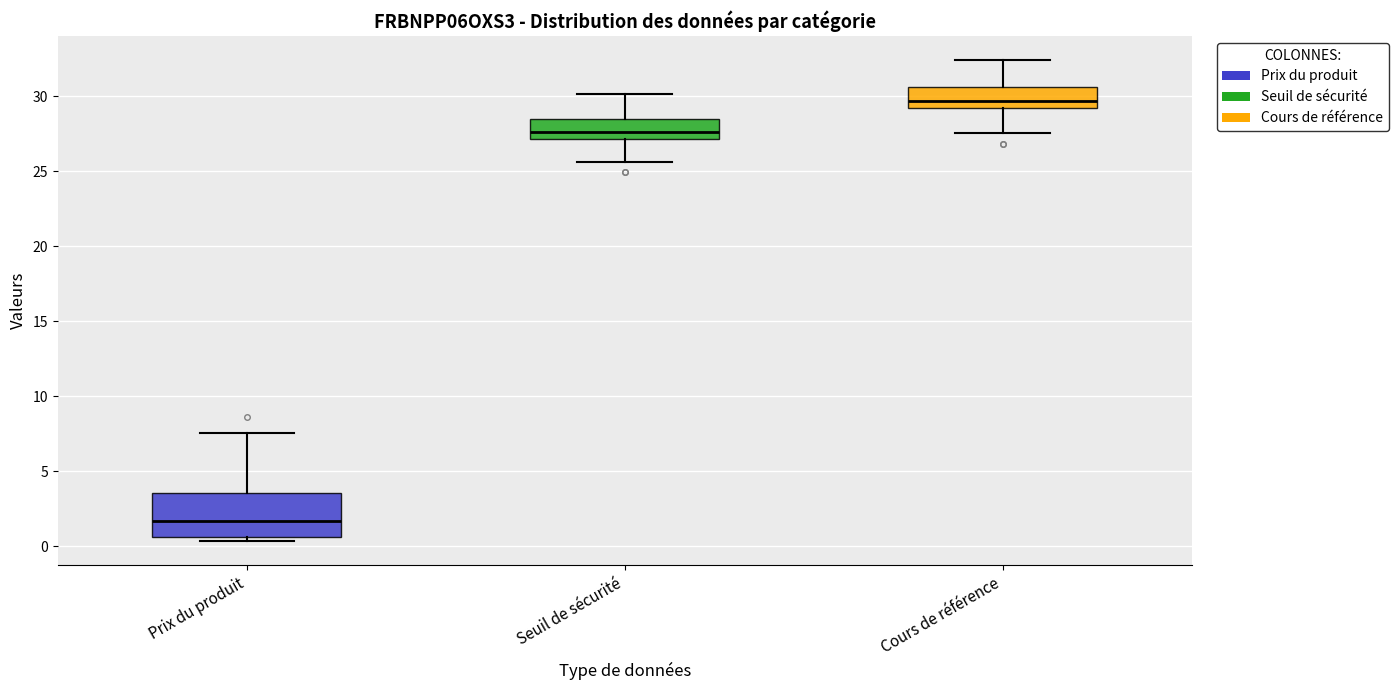

Which box has the highest median line?

Cours de référence